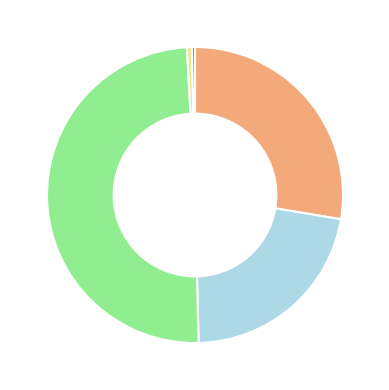

Is there a majority slice in this chart?

No